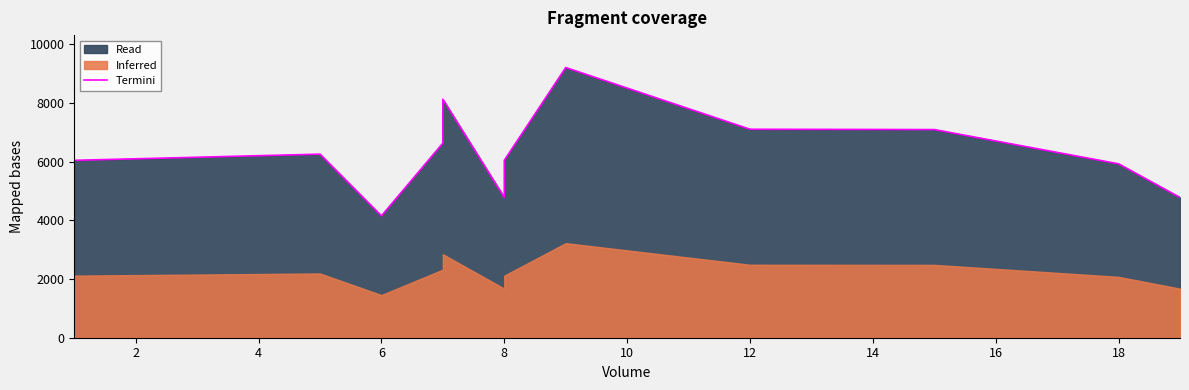

Reading left to right, what are all the values shown in this chart?

6045	6255	4152	6630	8125	4779	6045	9207	7104	7093	5926	4779